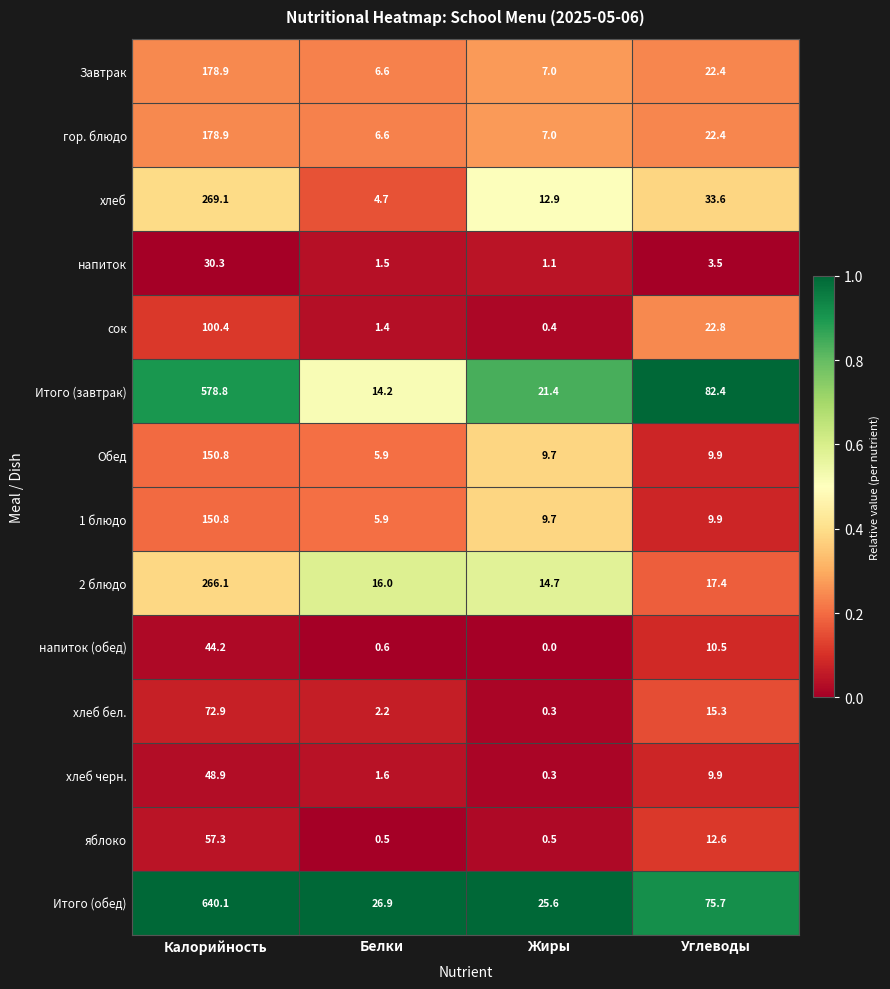

Rank the categories by Обед value from highest to lowest.

Калорийность, Углеводы, Жиры, Белки